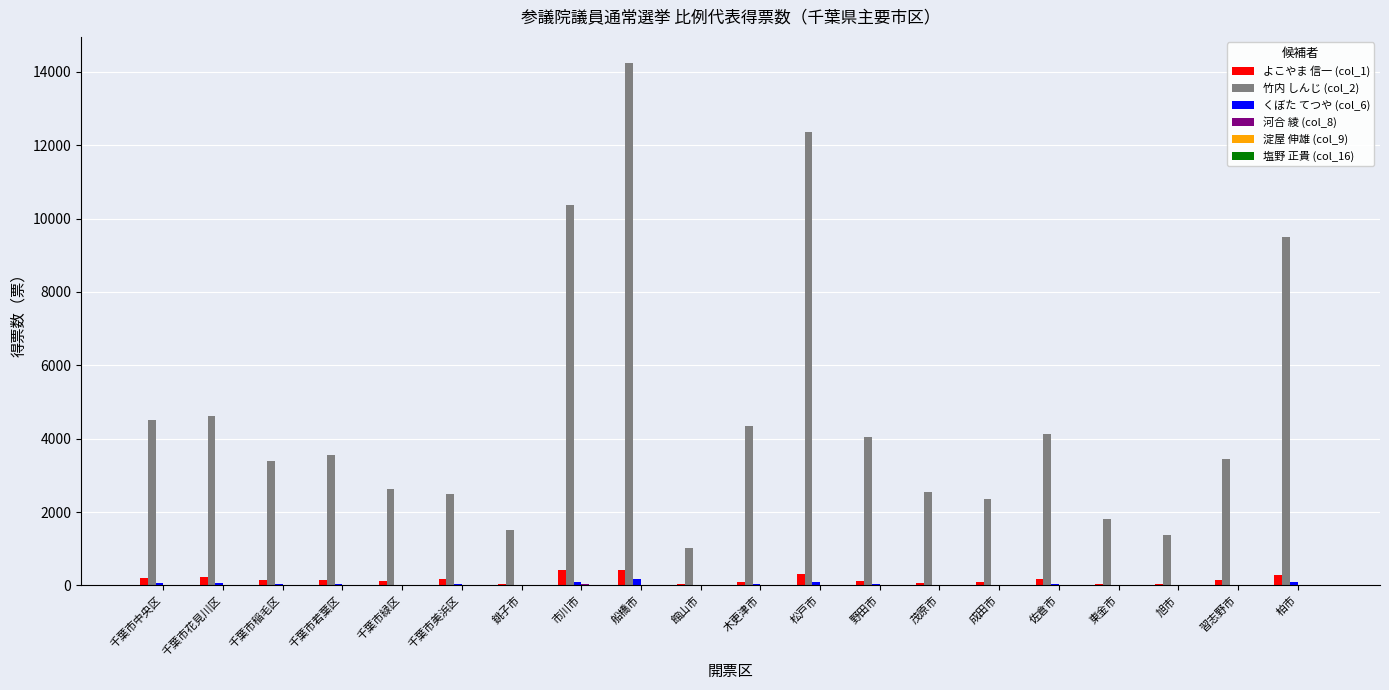

Which series has the largest total across all categories?

竹内 しんじ (col_2)